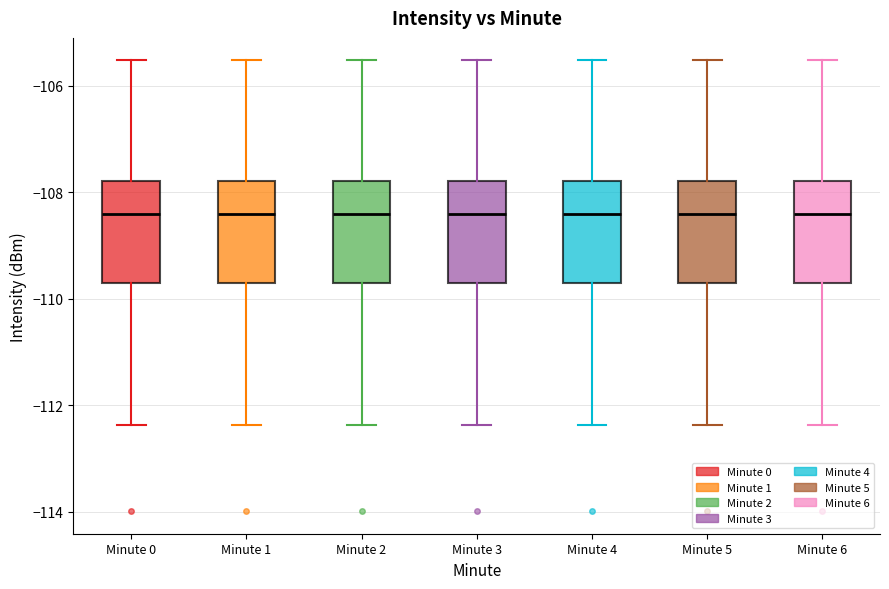

Reading left to right, read every box against the y-axis: the position of its median line, the range the box covers, and the ends of its whiskers. The values are not printed on the chart, so give them approximately, as read against the axis.

Minute 0: median -108.4, box -109.6 to -107.8, whiskers -112.4 to -105.6
Minute 1: median -108.4, box -109.6 to -107.8, whiskers -112.4 to -105.6
Minute 2: median -108.4, box -109.6 to -107.8, whiskers -112.4 to -105.6
Minute 3: median -108.4, box -109.6 to -107.8, whiskers -112.4 to -105.6
Minute 4: median -108.4, box -109.6 to -107.8, whiskers -112.4 to -105.6
Minute 5: median -108.4, box -109.6 to -107.8, whiskers -112.4 to -105.6
Minute 6: median -108.4, box -109.6 to -107.8, whiskers -112.4 to -105.6